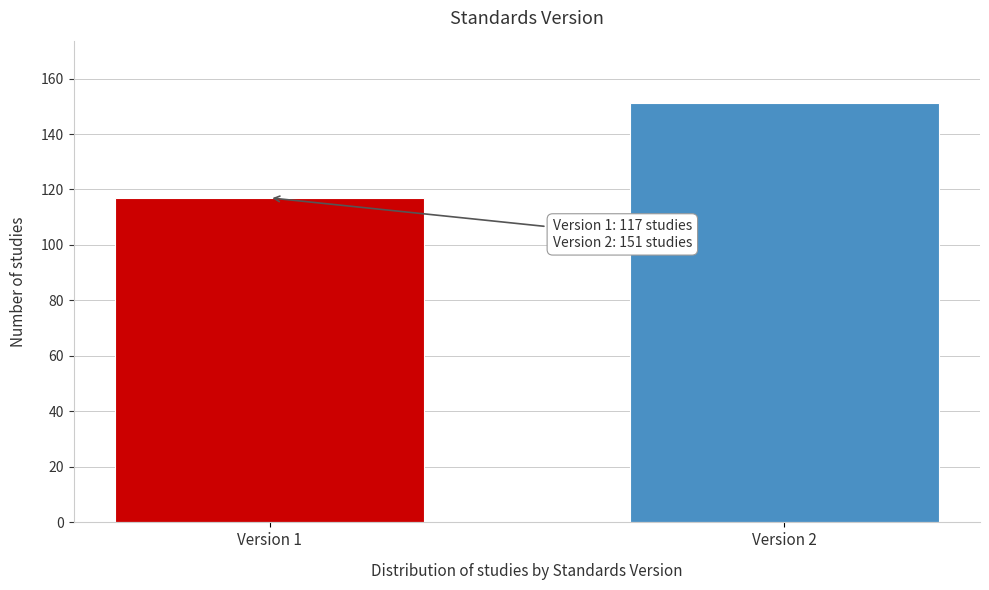

Reading right to left, transcribe all the data shown in this chart.

151	117